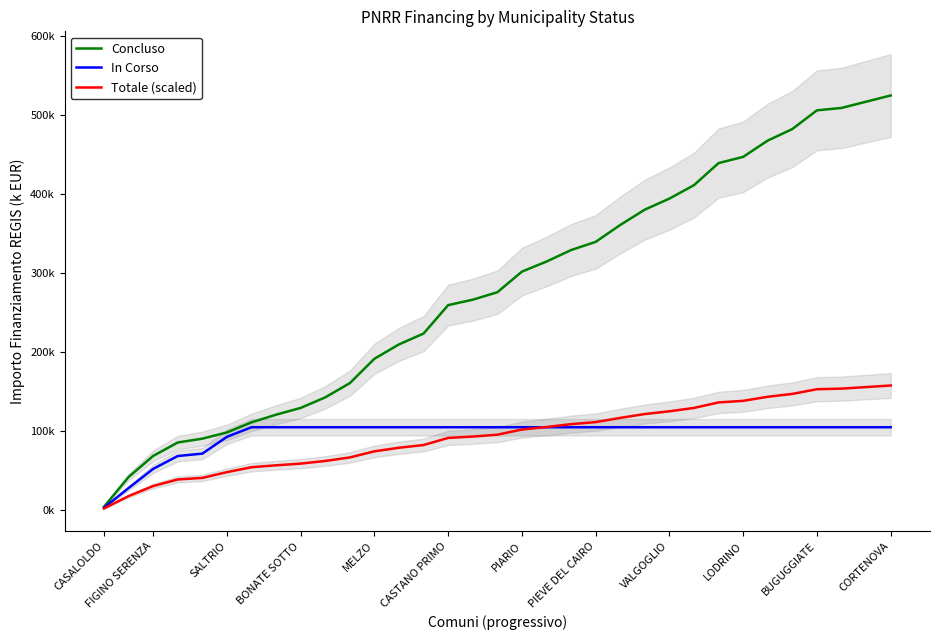

How many lines are shown in the chart?

3